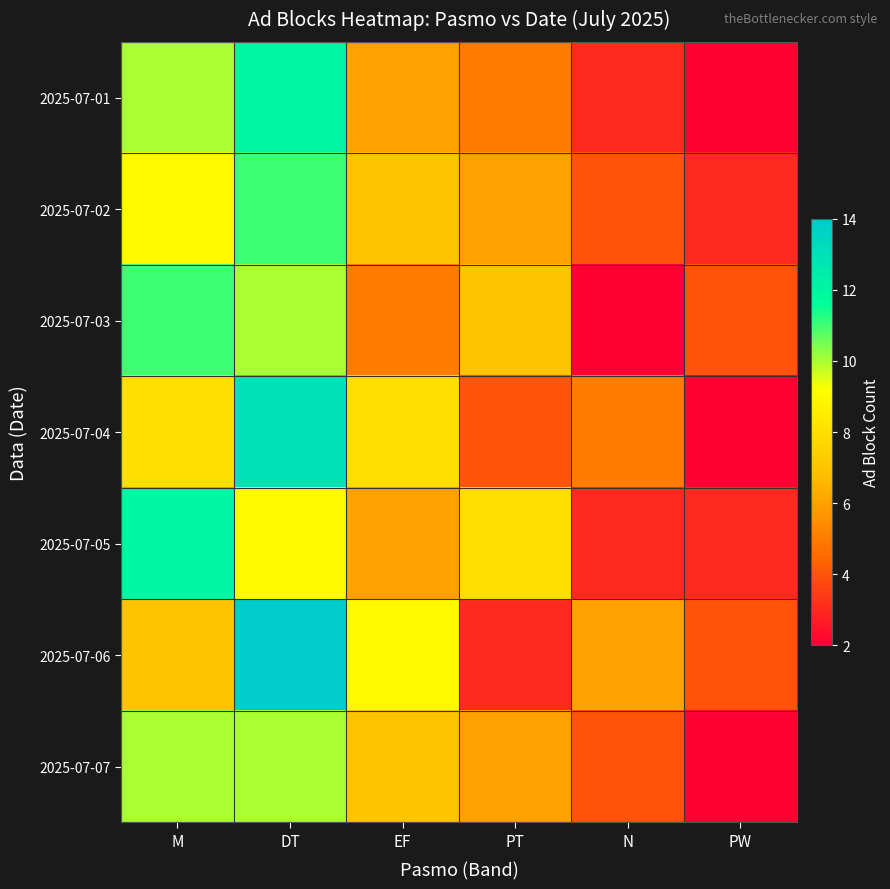

Reading left to right, list all the values displayed in this chart.

2025-07-01: M=10	DT=12	EF=6	PT=5	N=3	PW=2
2025-07-02: M=9	DT=11	EF=7	PT=6	N=4	PW=3
2025-07-03: M=11	DT=10	EF=5	PT=7	N=2	PW=4
2025-07-04: M=8	DT=13	EF=8	PT=4	N=5	PW=2
2025-07-05: M=12	DT=9	EF=6	PT=8	N=3	PW=3
2025-07-06: M=7	DT=14	EF=9	PT=3	N=6	PW=4
2025-07-07: M=10	DT=10	EF=7	PT=6	N=4	PW=2